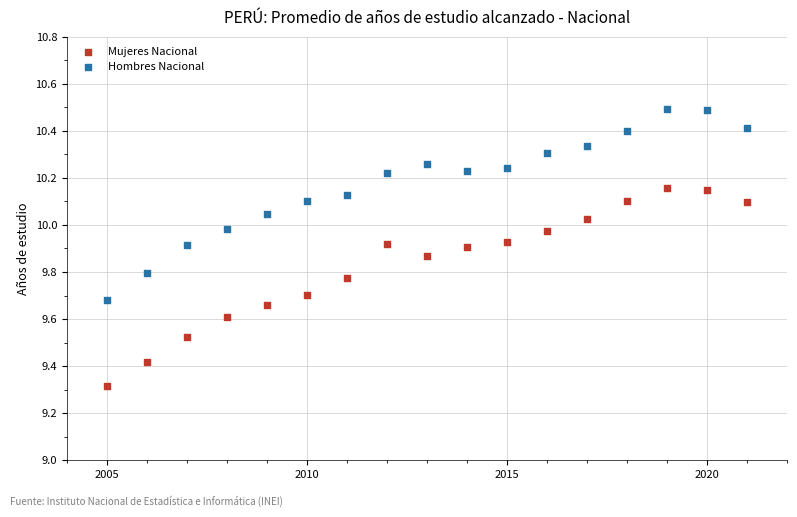

In the Mujeres Nacional series, what Y value is closest to 9?

9.3